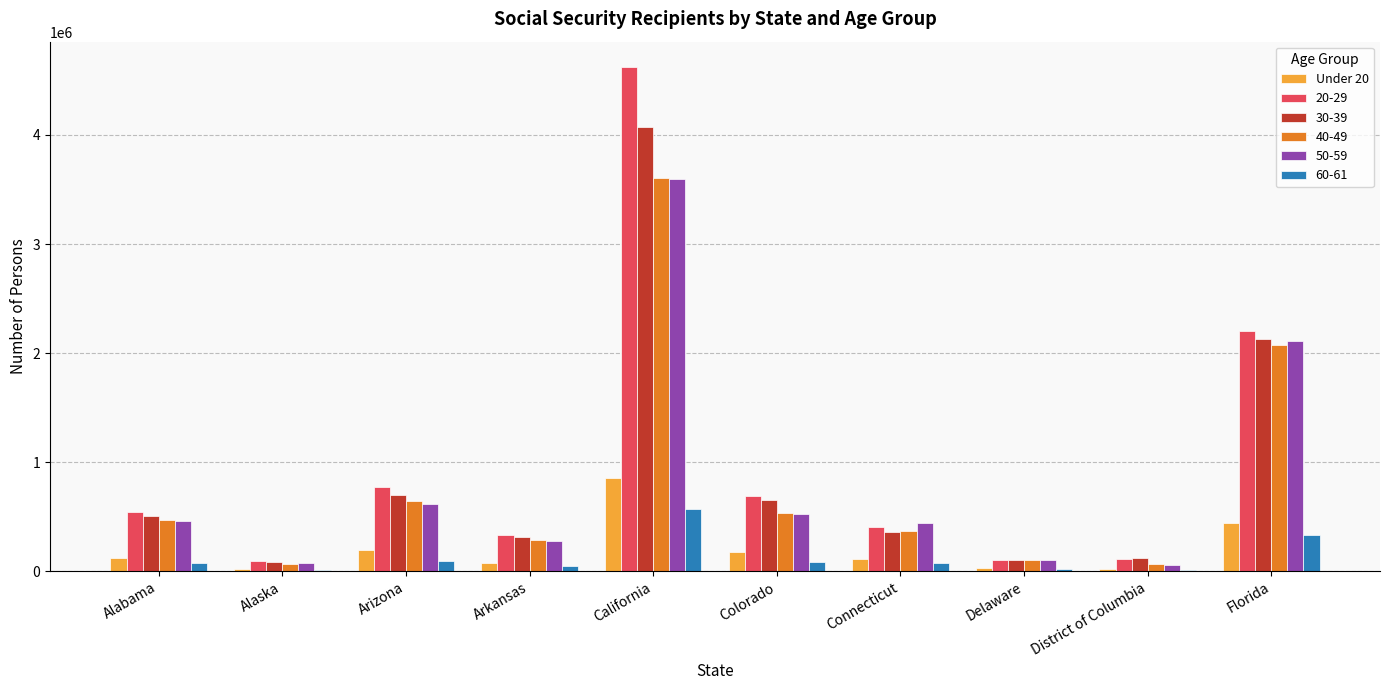

Which category has the highest value in the 30-39 series?

California